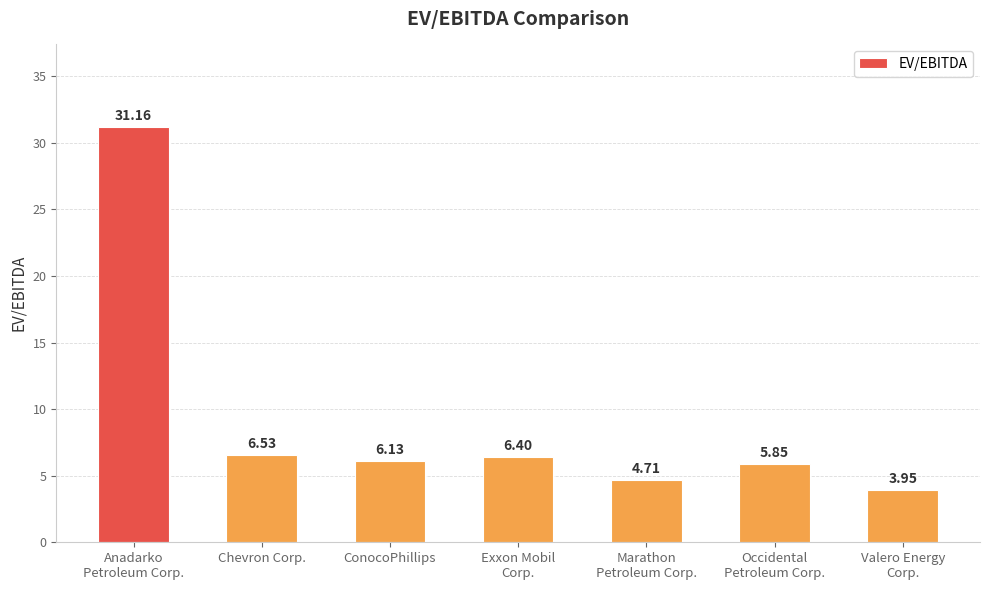

What is the difference between the maximum and minimum values?

27.2